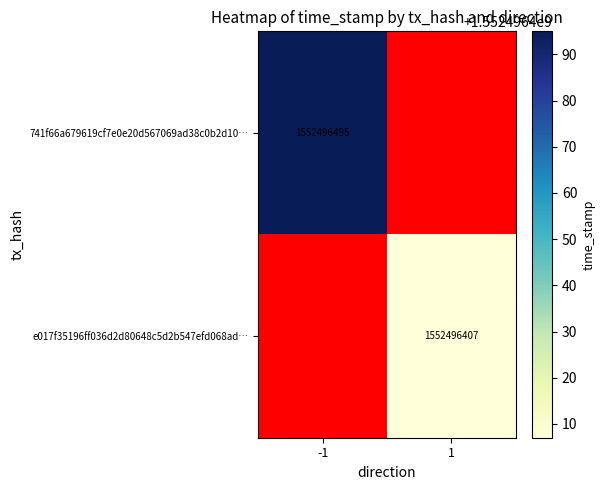

True or false: e017f35196ff036d2d80648c5d2b547efd068ad has a value of 2435455560 at time_stamp.

False